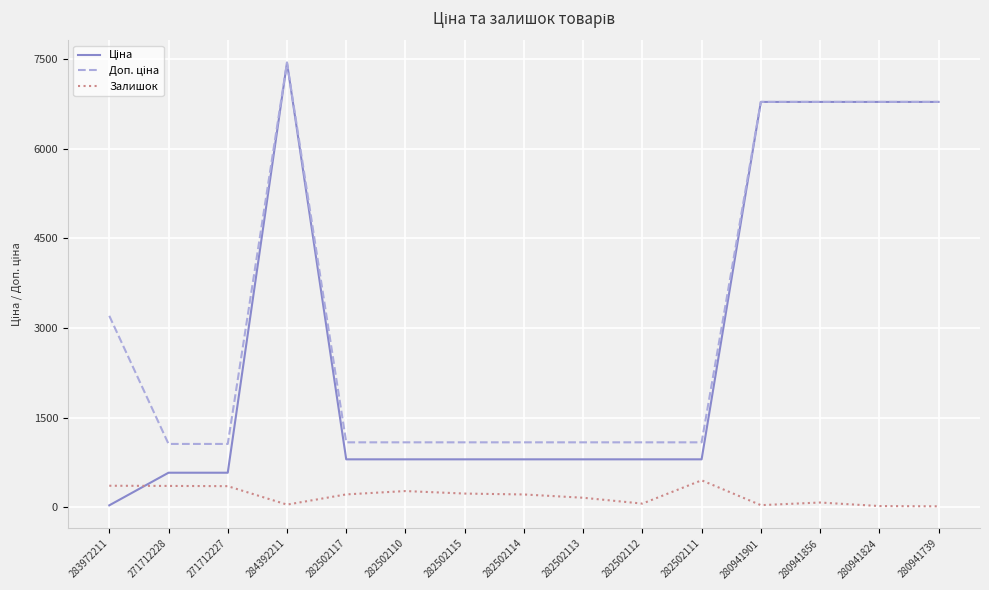

At which category does the chart reach its peak across all series?

284392211